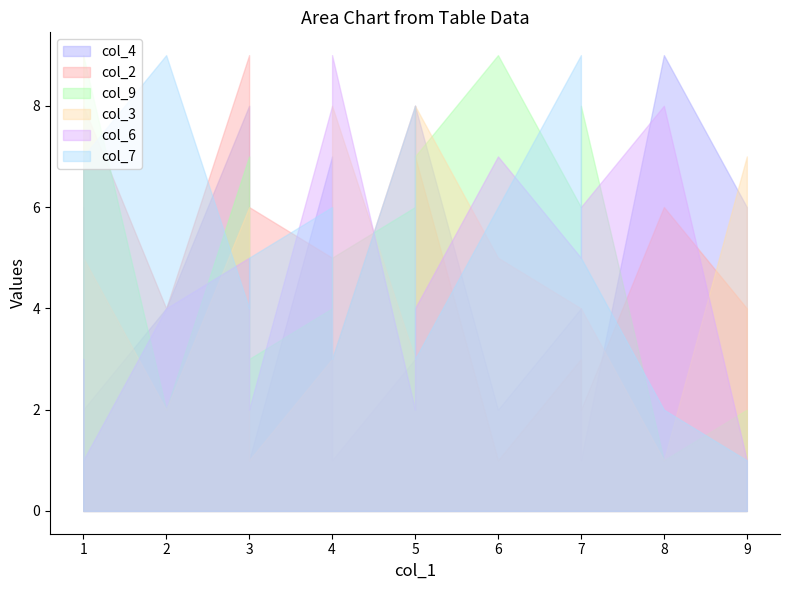

Where do col_3 and col_2 first cross each other?

1 and 2